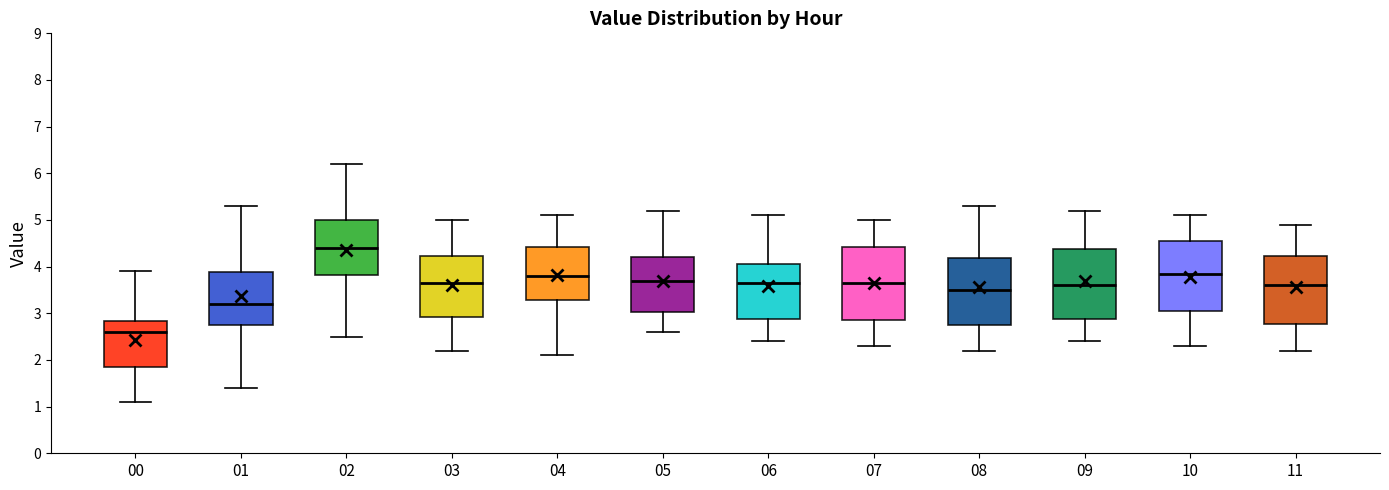

Where does the upper whisker of the box at x = 08 end on the y-axis? The values are not printed on the chart, so give them approximately, as read against the axis.

5.3